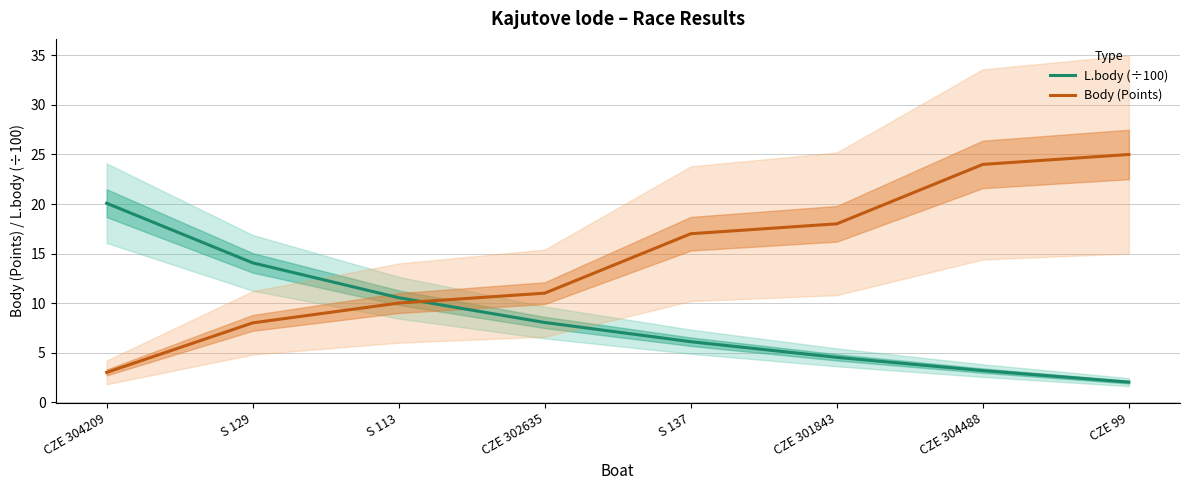

What position from the right is CZE 99?

1